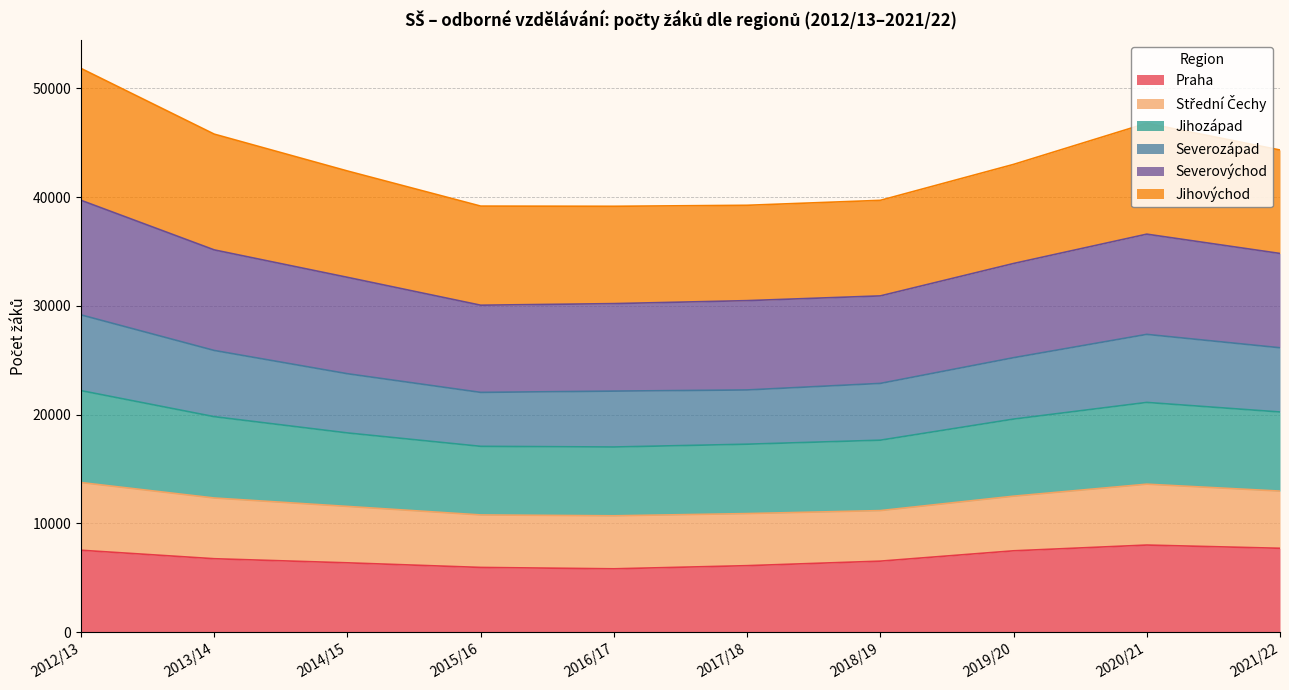

What is the highest value of the Praha series?

8009